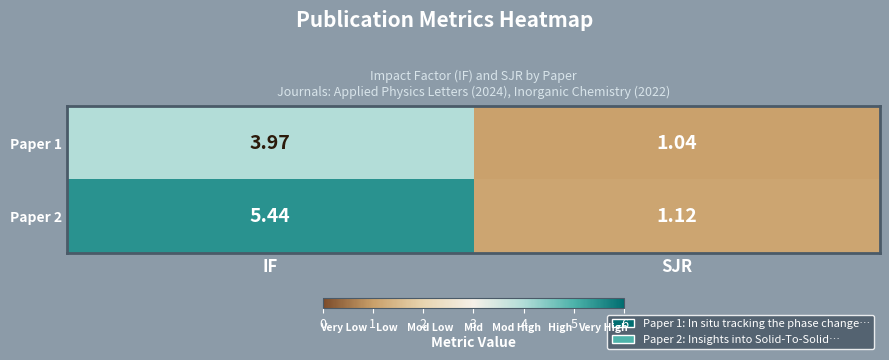

Is the value of Paper 2 at IF greater than the value of Paper 1 at IF?

Yes